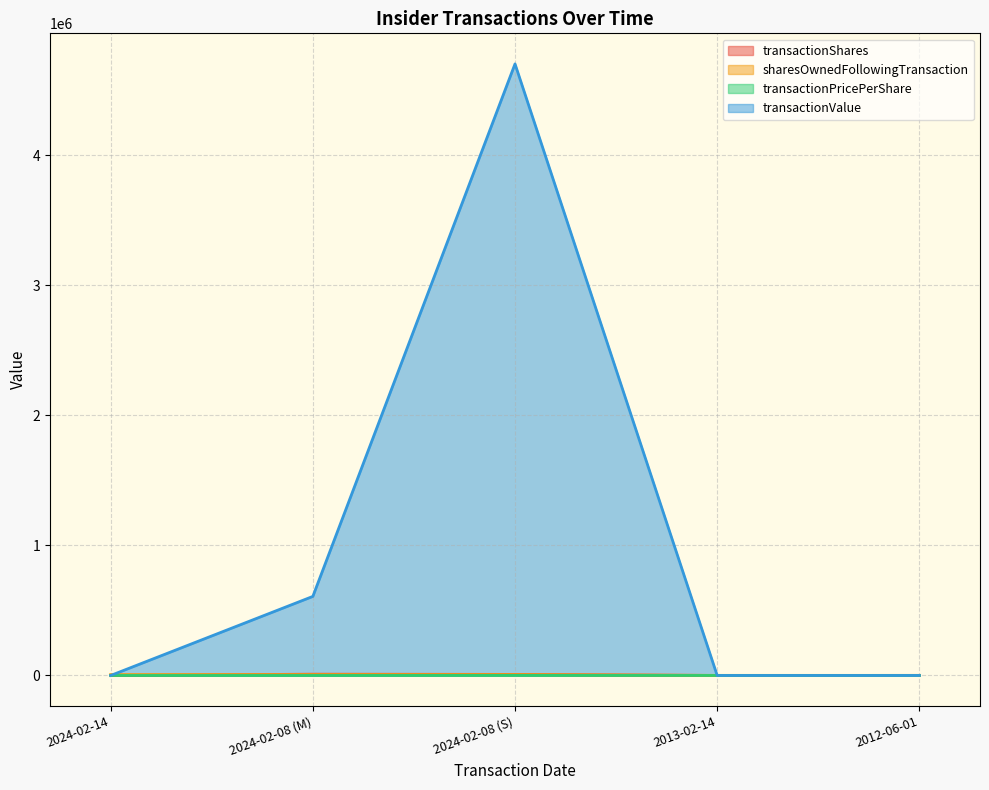

Reading left to right, transcribe all the data shown in this chart.

transactionShares: 370.0	9810.0	8198.0	143.0	780.0
sharesOwnedFollowingTransaction: 6920.0	6712.0	6712.0	885.0	744.0
transactionPricePerShare: 0.0	62.0	573.9	0.0	0.0
transactionValue: 0.0	608220.0	4704559.0	0.0	0.0